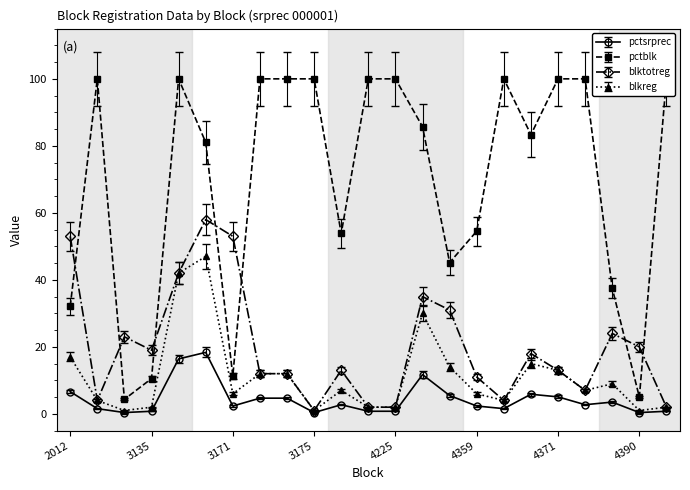

Which series has the largest total across all categories?

pctblk